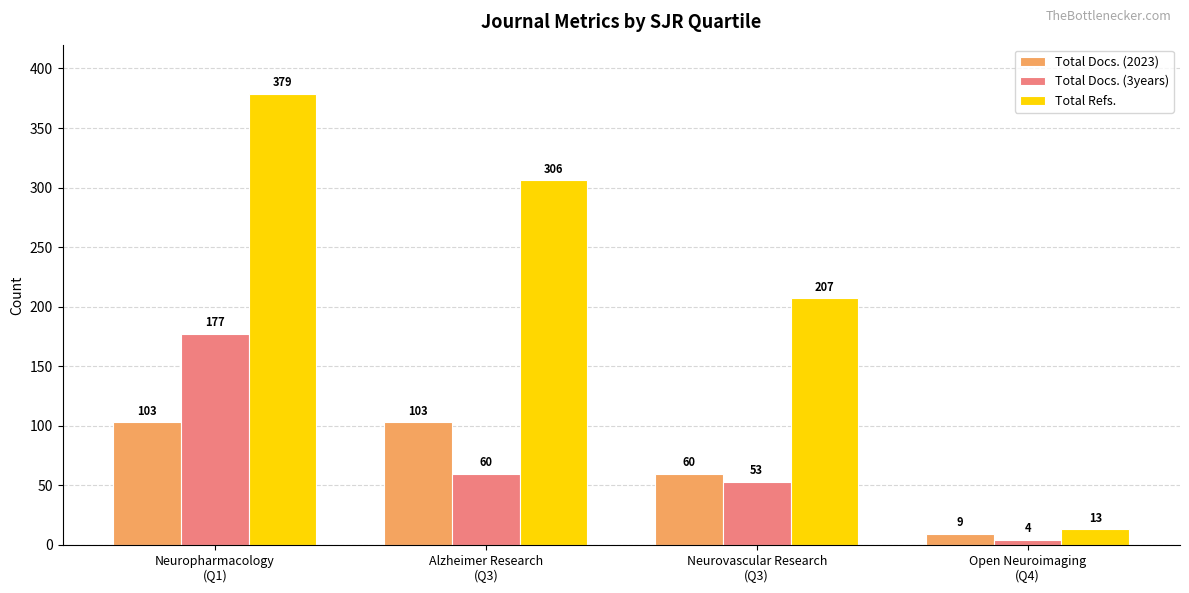

What is the approximate value of Total Refs. at Neuropharmacology
(Q1), to the nearest 5?

380